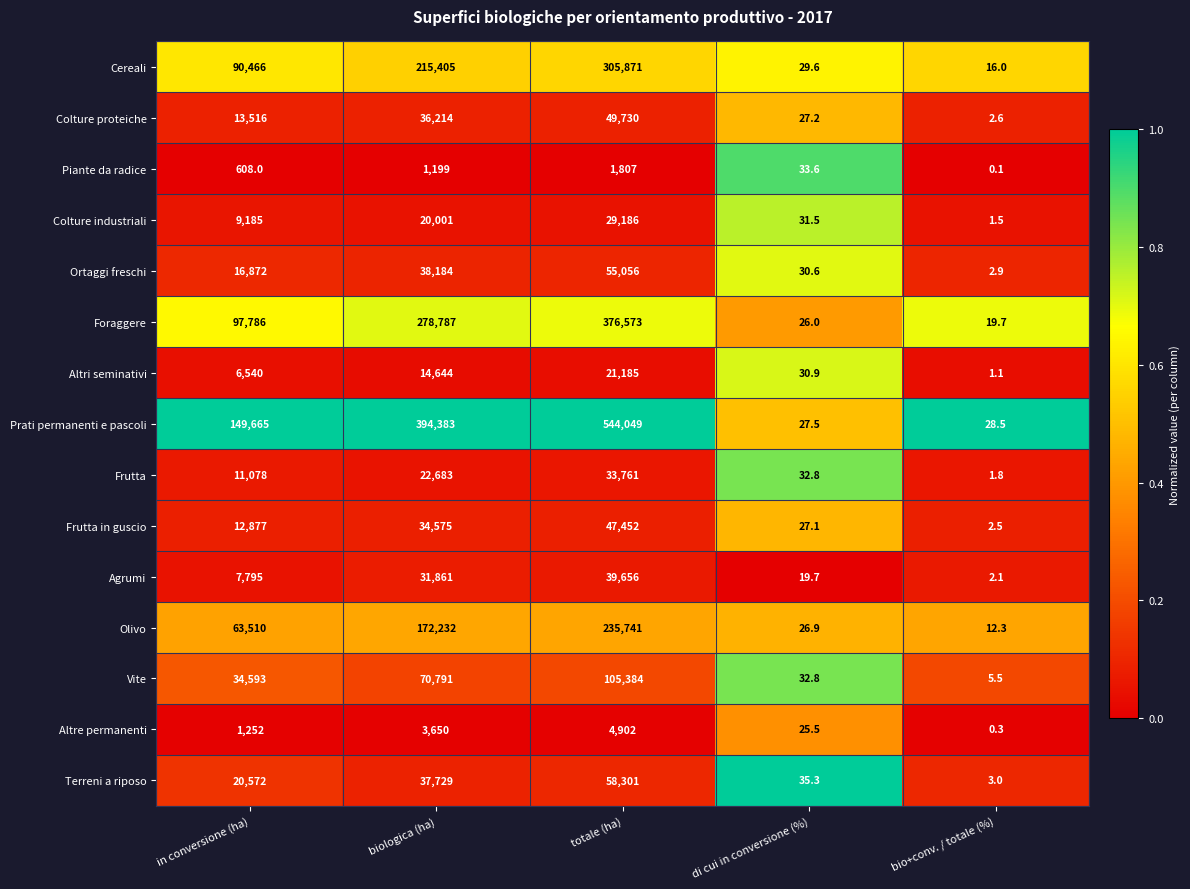

At which label is Frutta closest to 16881?

biologica (ha)